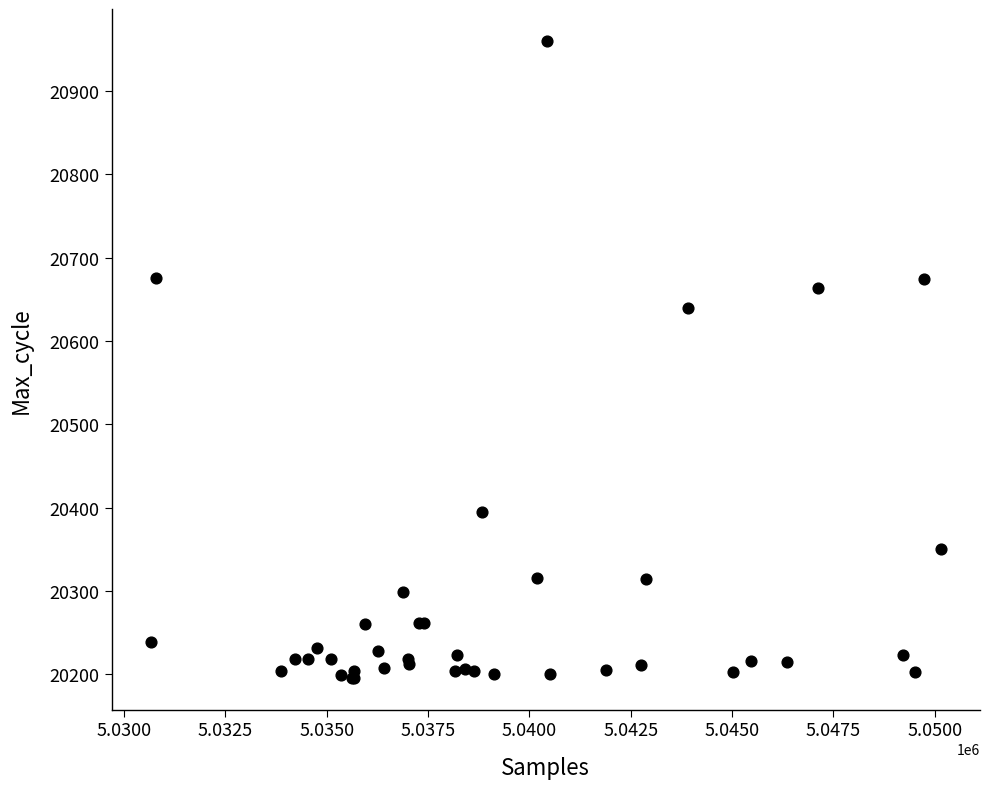

What Y value in the scatter plot is closest to 20578?

20640